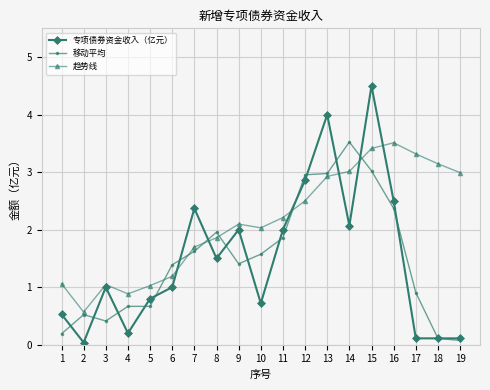

What is the sum of the 移动平均 values at 8 and 11?

3.8